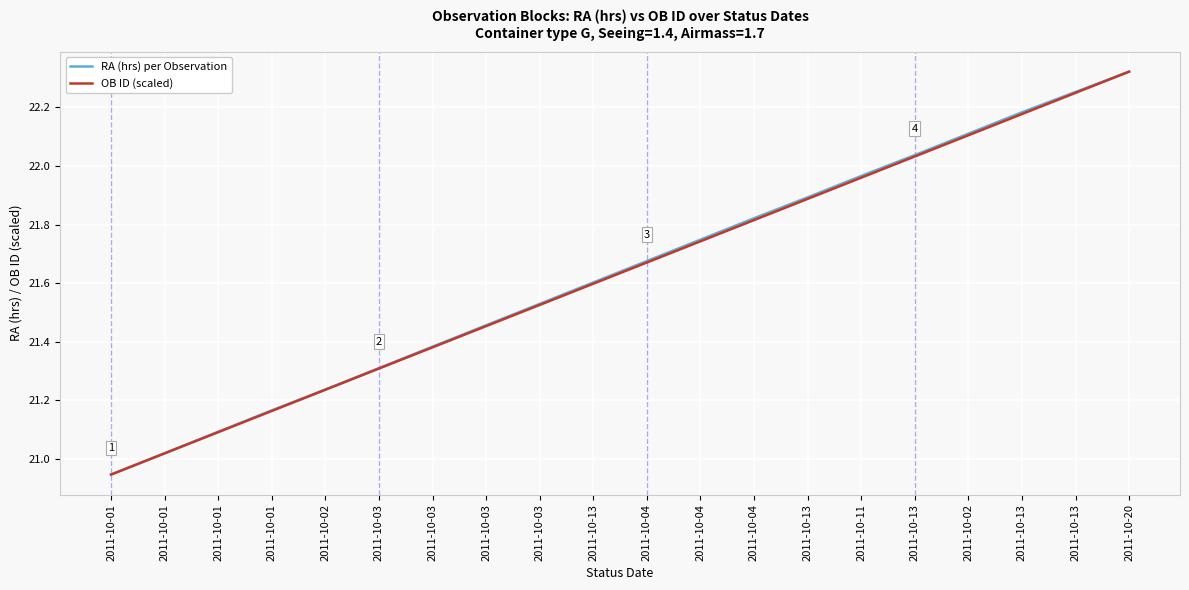

How many lines are shown in the chart?

2